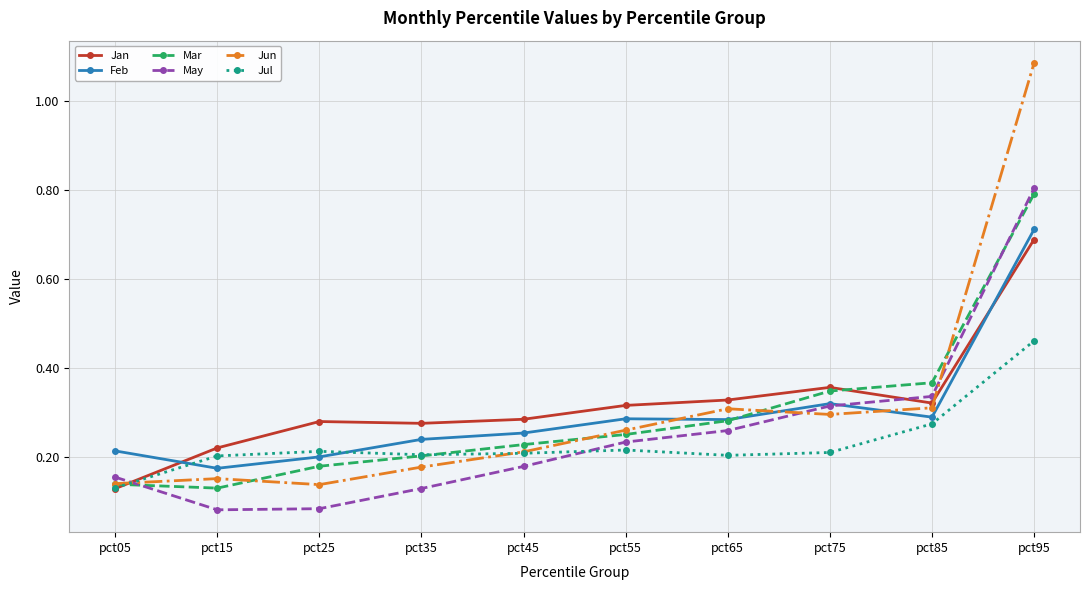

Between which two adjacent categories do Feb and Jul first intersect?

pct05 and pct15